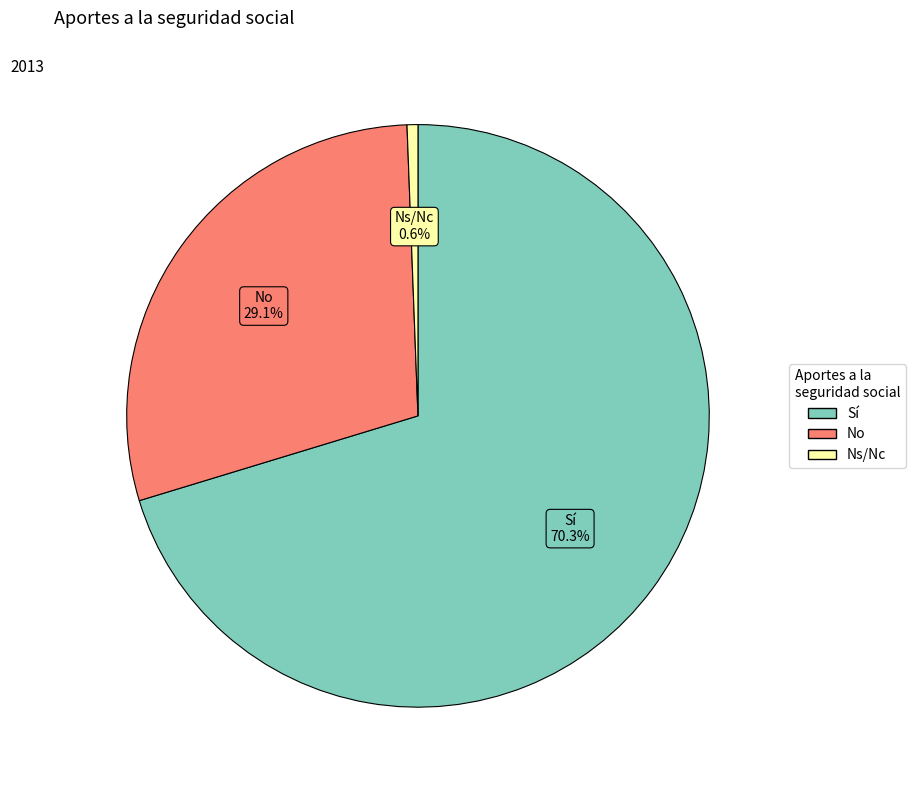

Which has a higher value, Sí or No?

Sí